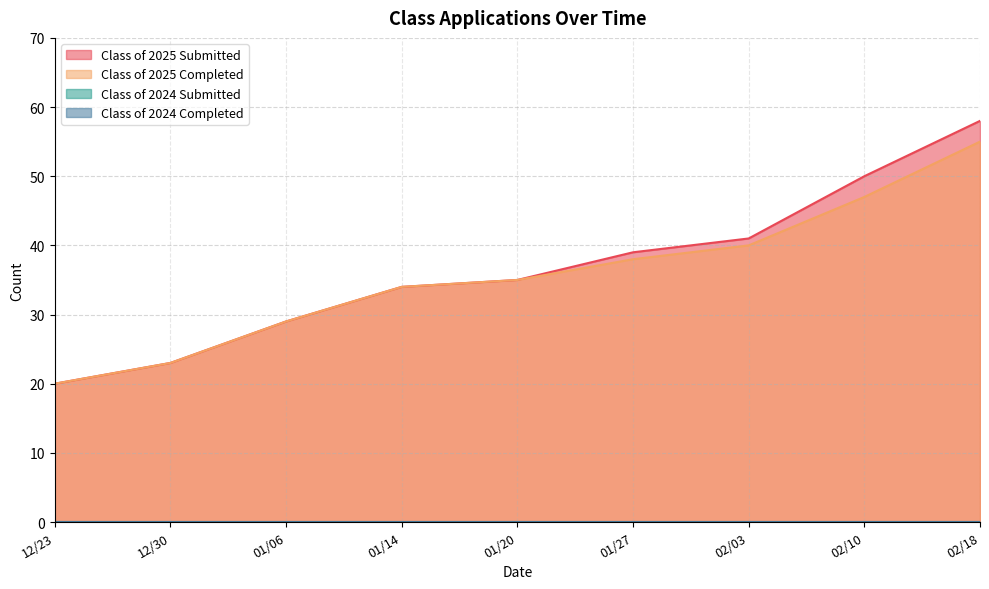

Reading left to right, extract all data points from this chart.

Class of 2025 Submitted: 12/23=20	12/30=23	01/06=29	01/14=34	01/20=35	01/27=39	02/03=41	02/10=50	02/18=58
Class of 2025 Completed: 12/23=20	12/30=23	01/06=29	01/14=34	01/20=35	01/27=38	02/03=40	02/10=47	02/18=55